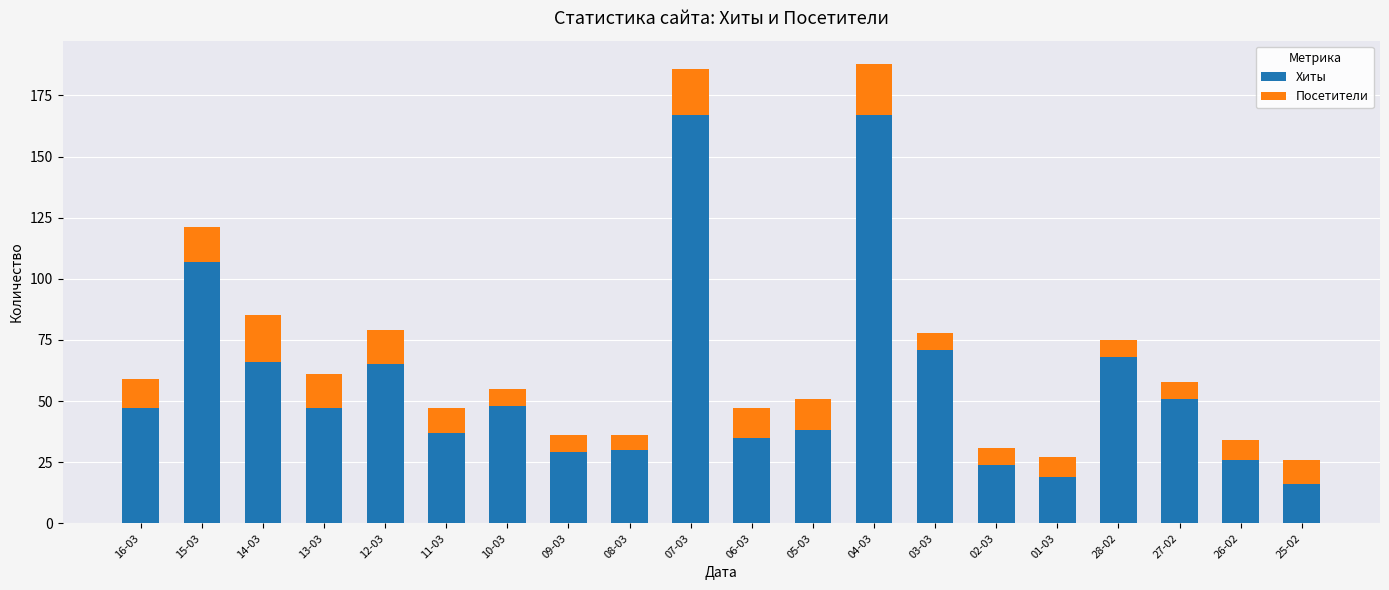

What is the minimum value for Хиты?

16